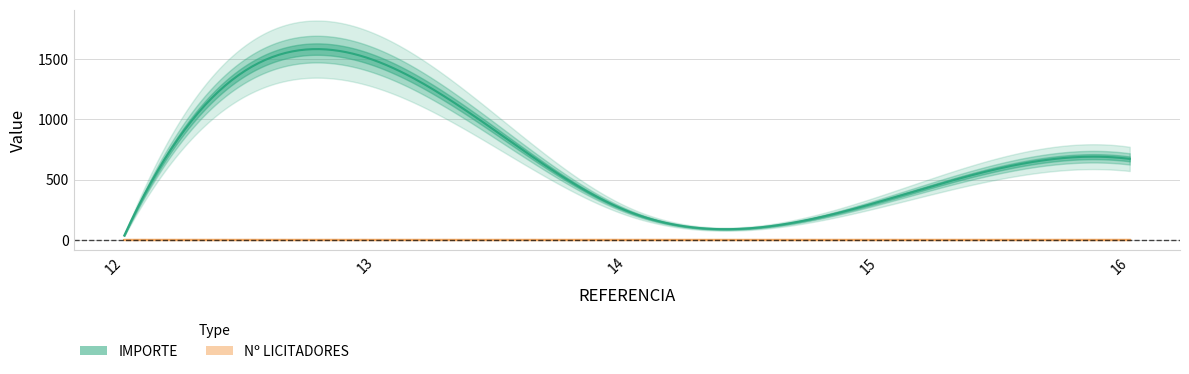

Read the IMPORTE value at 14.

239.0